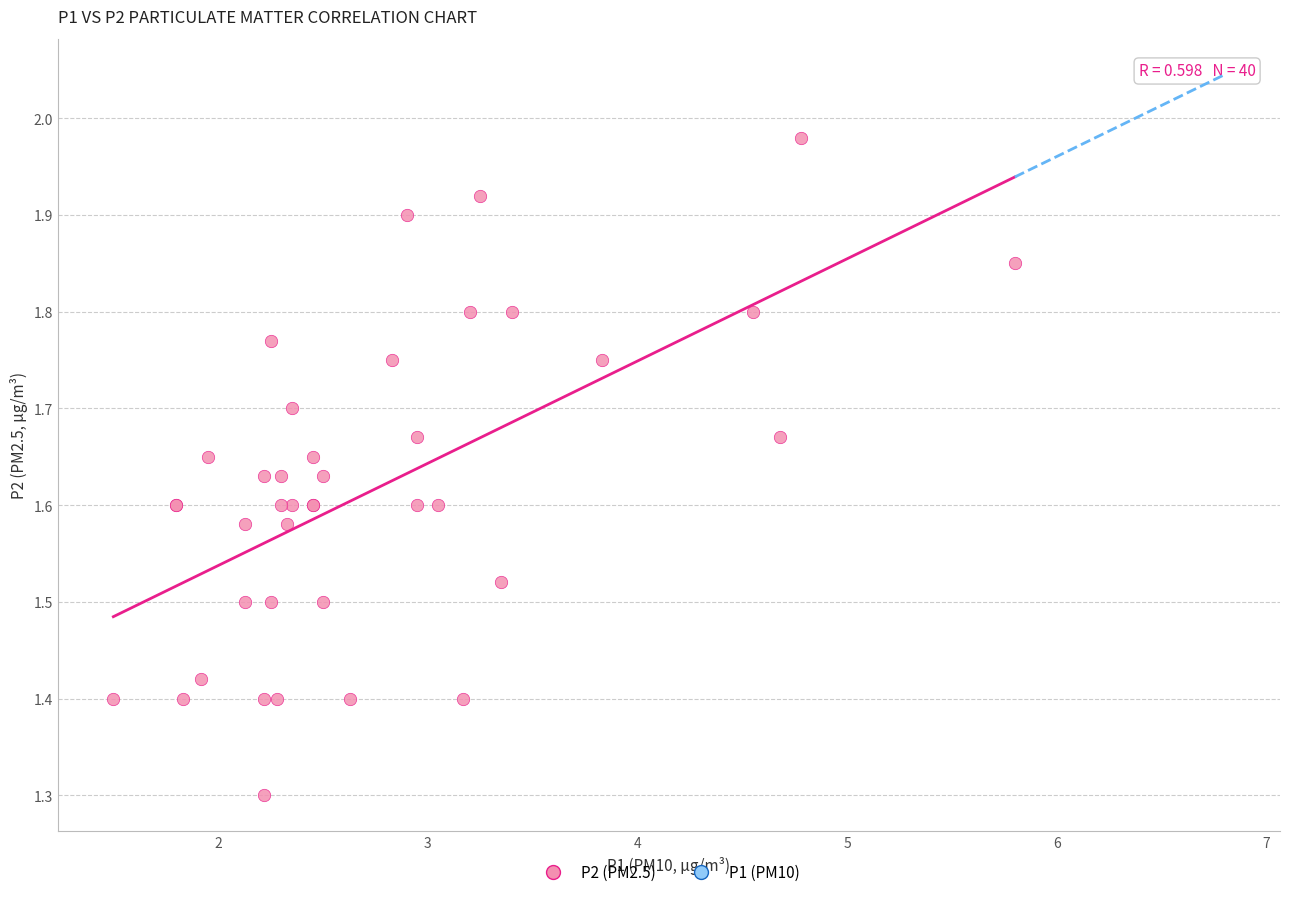

What Y value in the scatter plot is closest to 1?

1.3